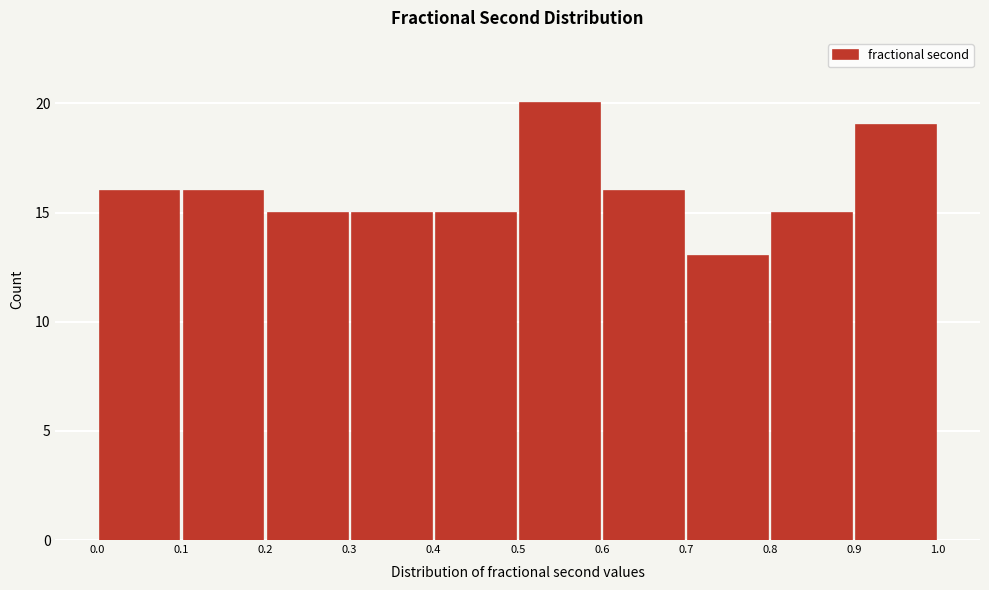

Which range on the x-axis has the tallest bar?

0.5 to 0.6